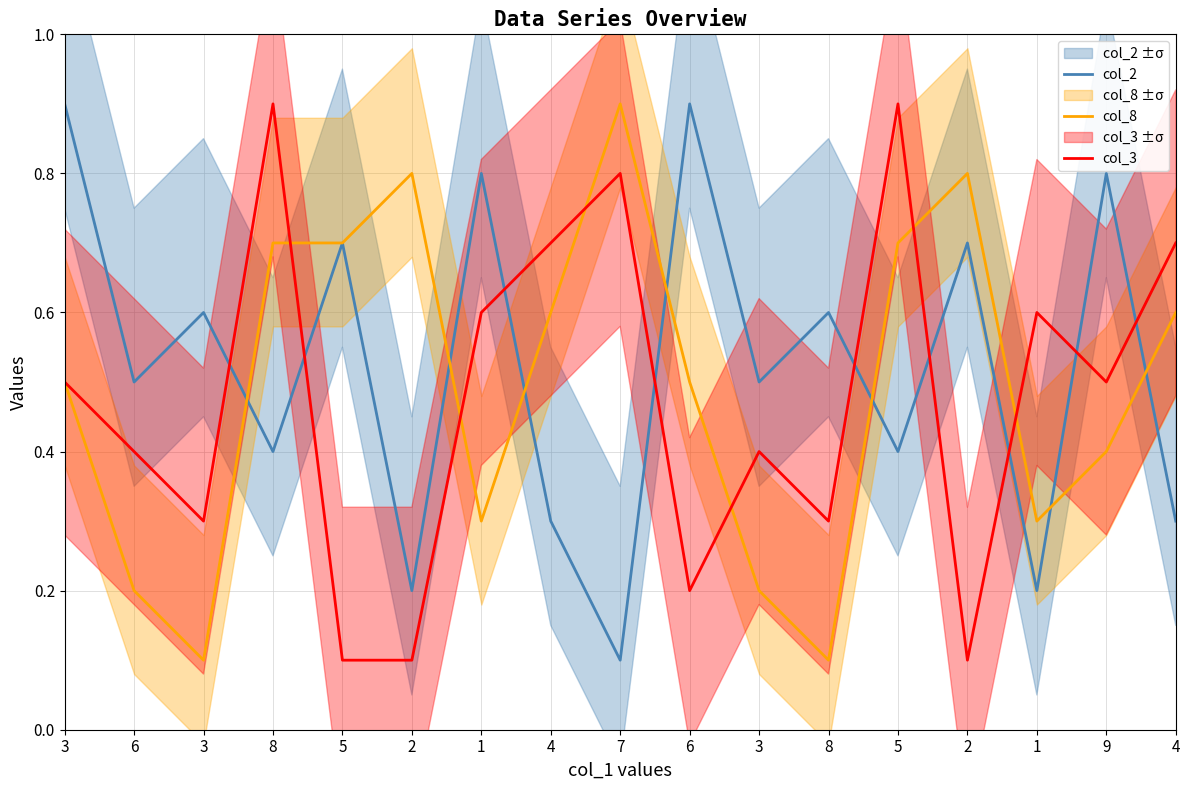

Which series has the largest range (max minus min)?

col_2